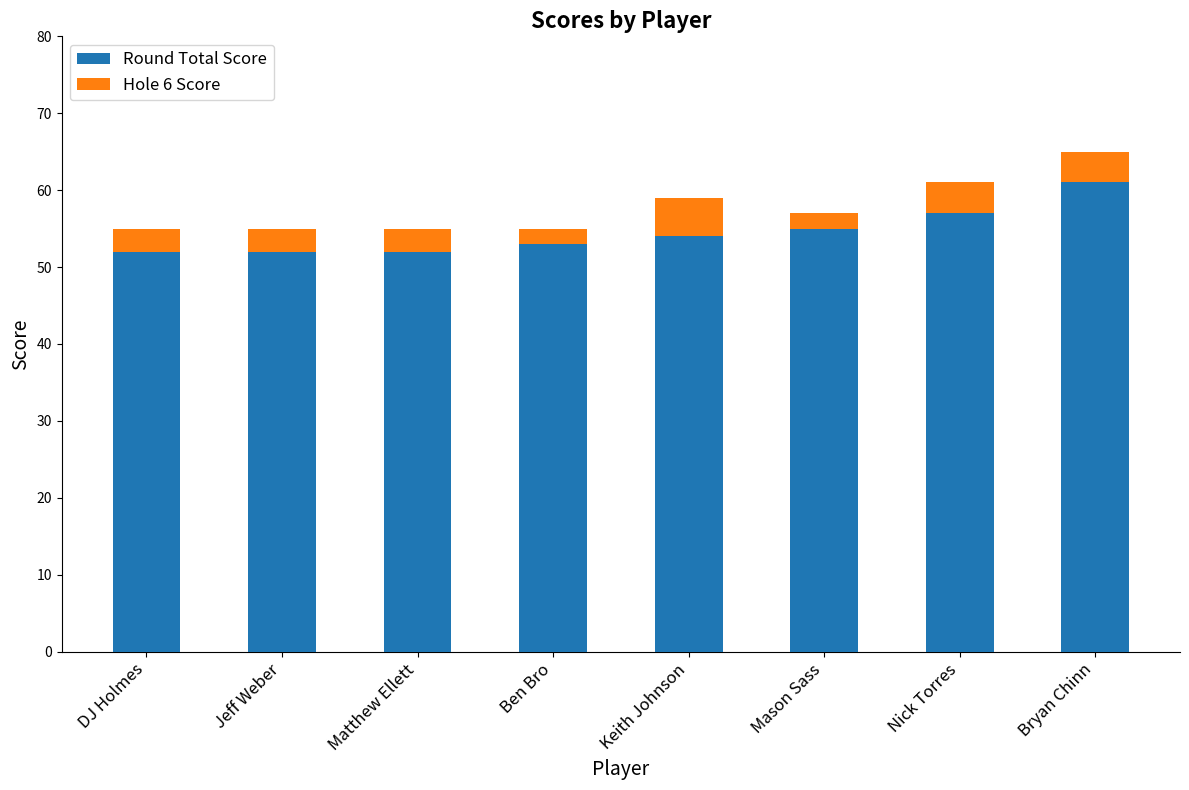

Which category has the highest value in the Round Total Score series?

Bryan Chinn